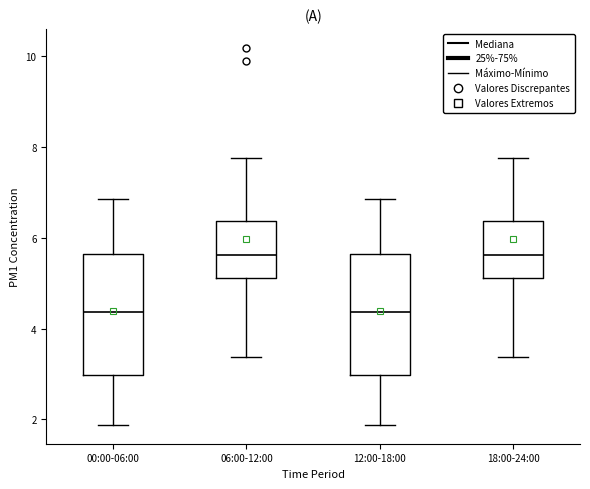

Where does the lower whisker of the box for 06:00-12:00 end on the y-axis? The values are not printed on the chart, so give them approximately, as read against the axis.

3.4